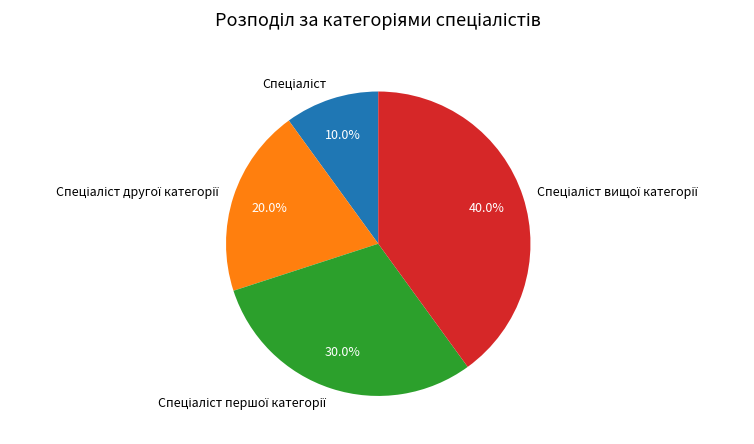

Does any single category account for the majority?

No